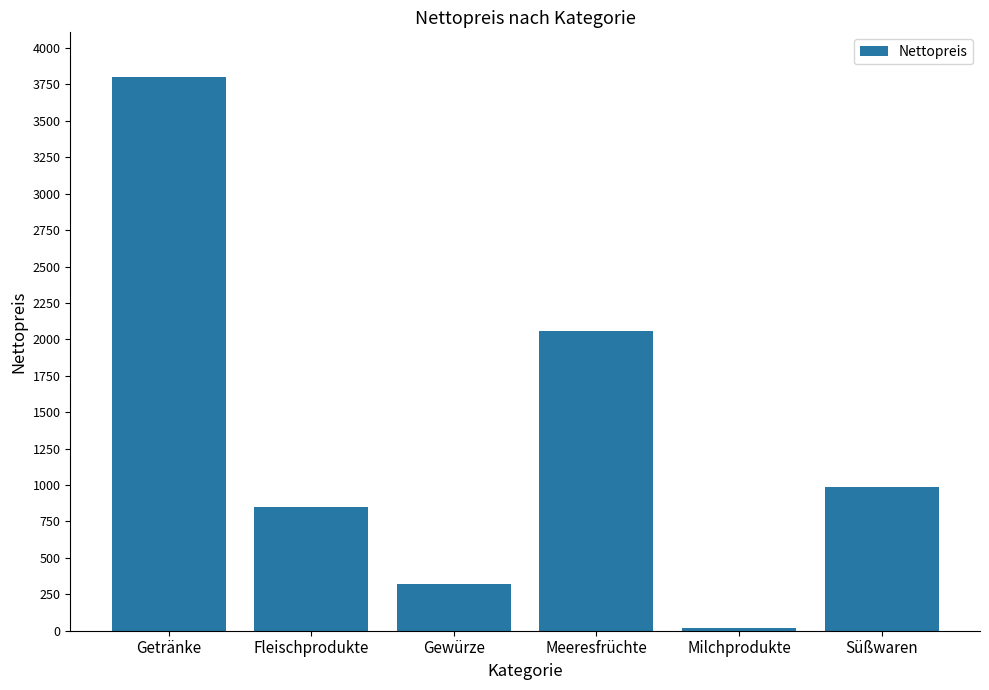

What is the greatest value displayed?

3803.8